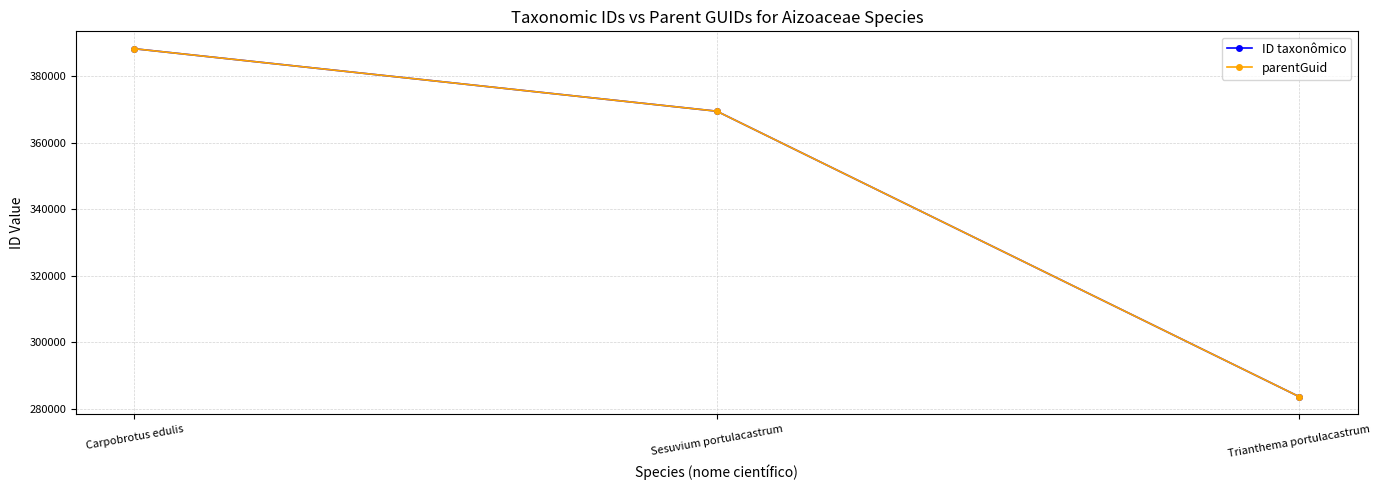

Is this an area chart (filled region under the line)?

No